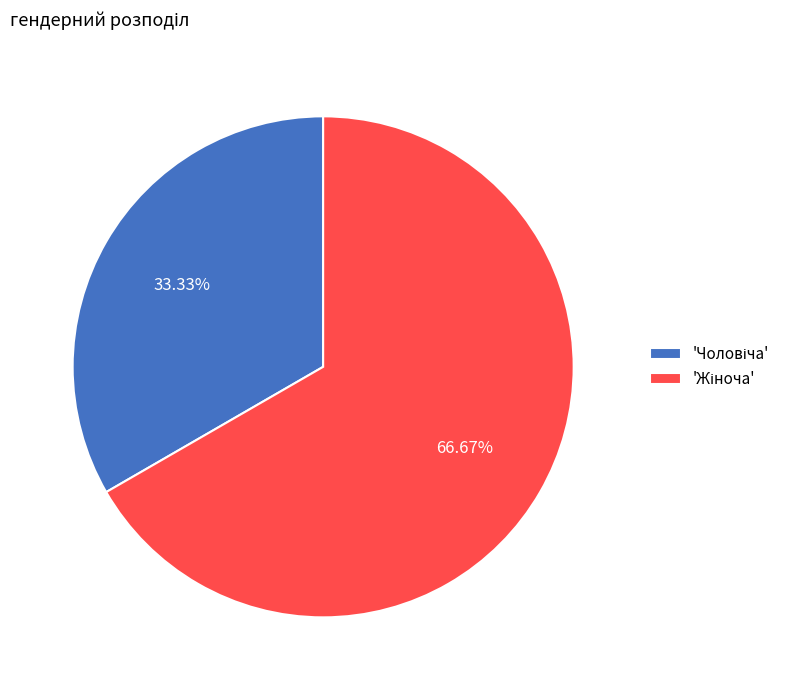

Is there a majority slice in this chart?

Yes